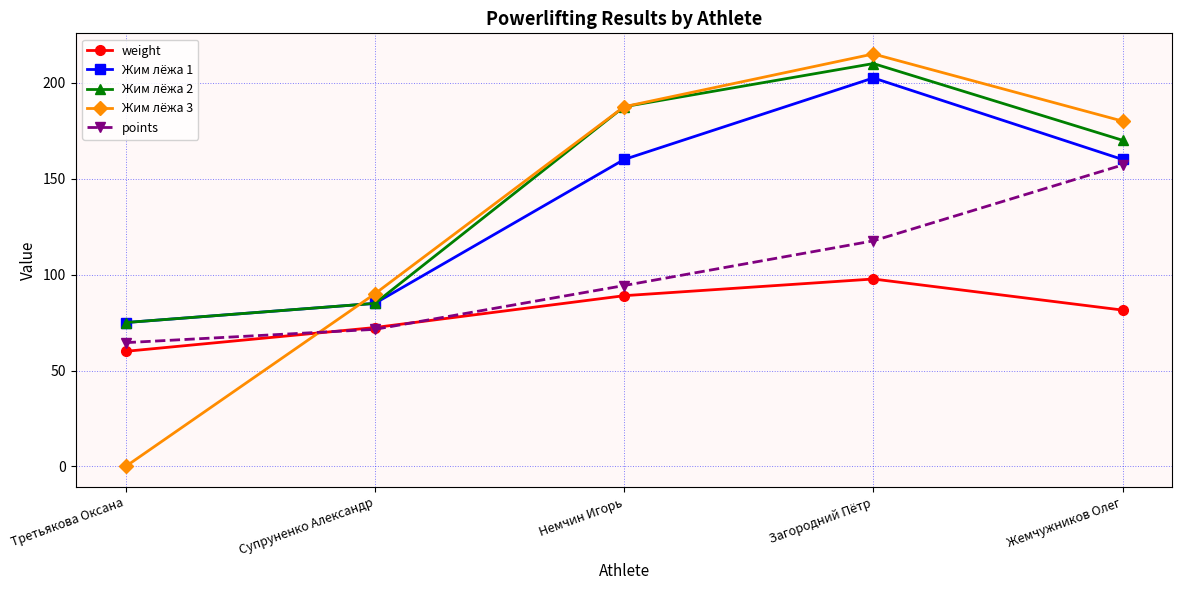

Which series changed the most between Супруненко Александр and Немчин Игорь?

Жим лёжа 2